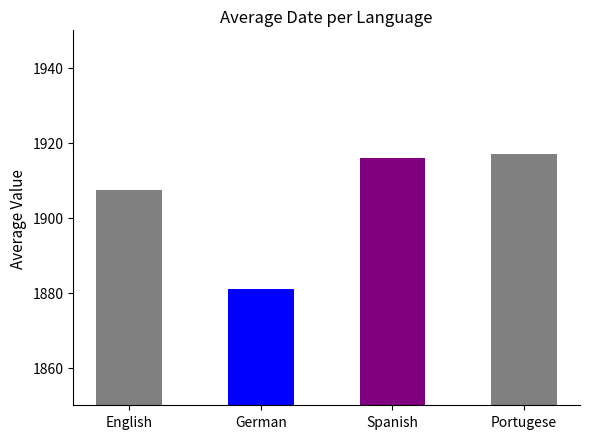

How many bars are there in total?

4